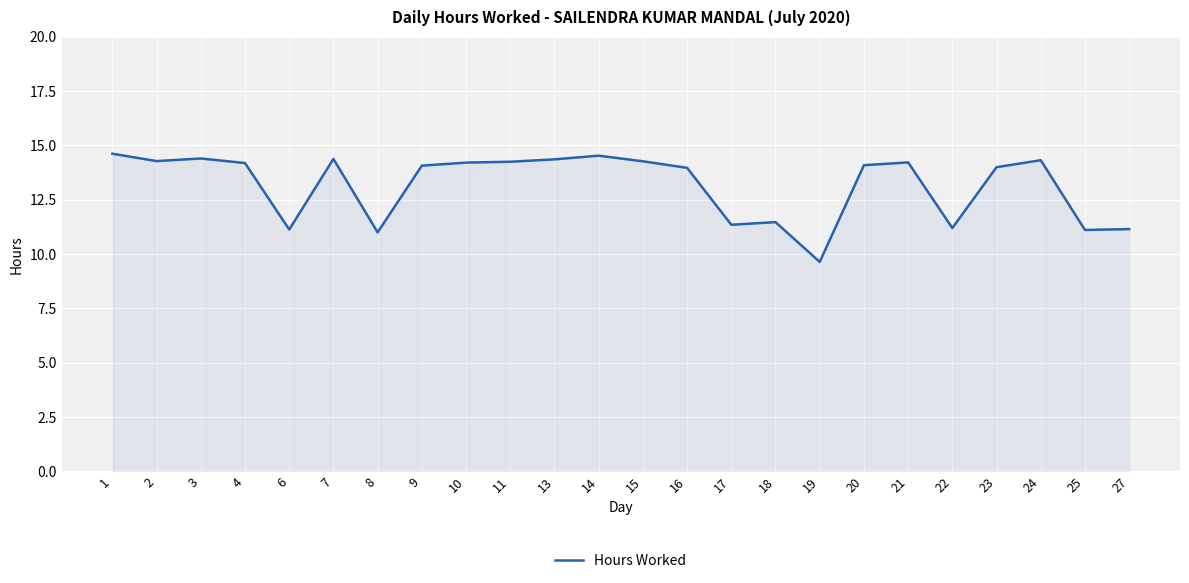

What is the smallest value displayed?

9.6